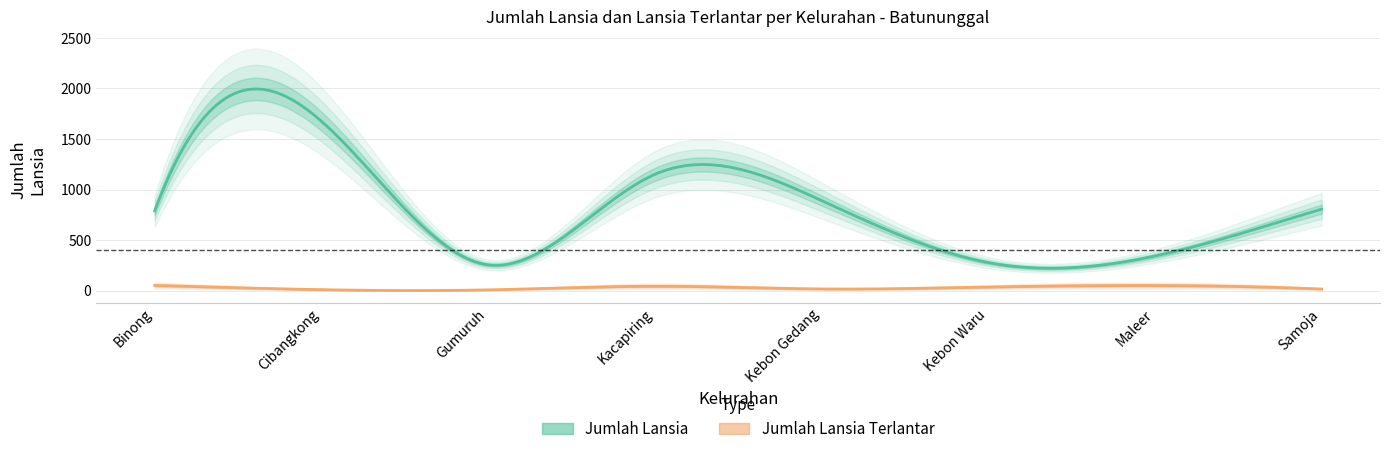

List the labels in order of Jumlah Lansia Terlantar value, largest first.

Binong, Maleer, Kacapiring, Kebon Waru, Kebon Gedang, Samoja, Cibangkong, Gumuruh